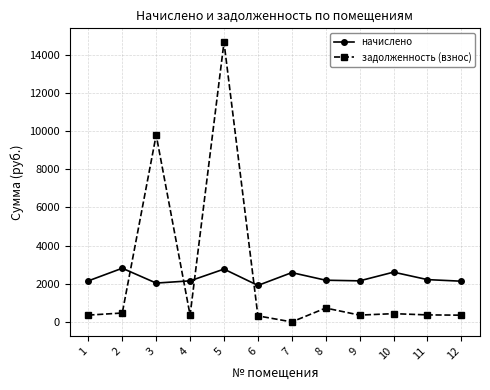

What is the value of the начислено point at the 5th from the left?

2770.2